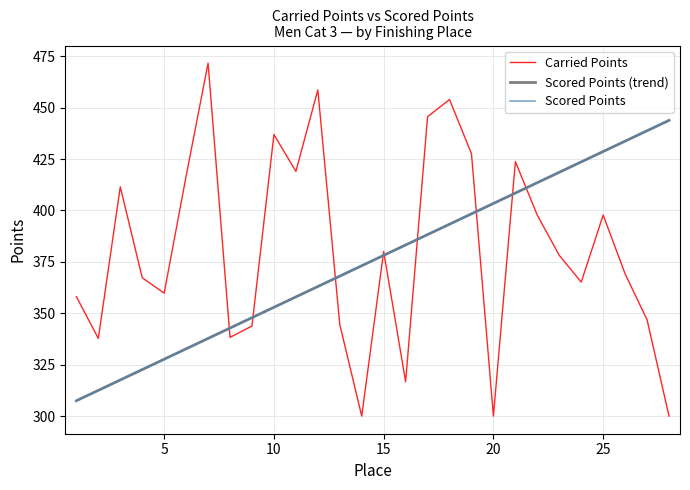

The Carried Points series shows 515.3 at 20. True or false?

False